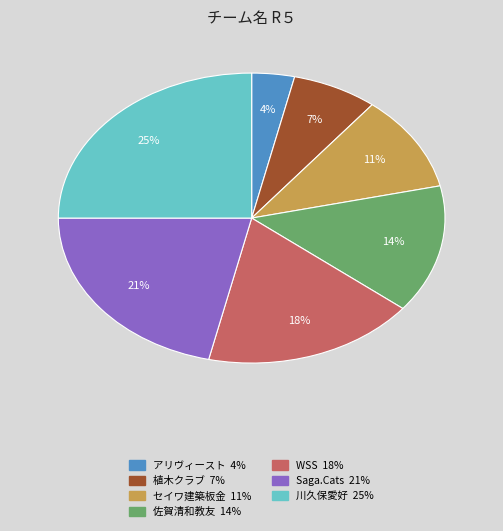

Which slice is the smallest?

アリヴィースト